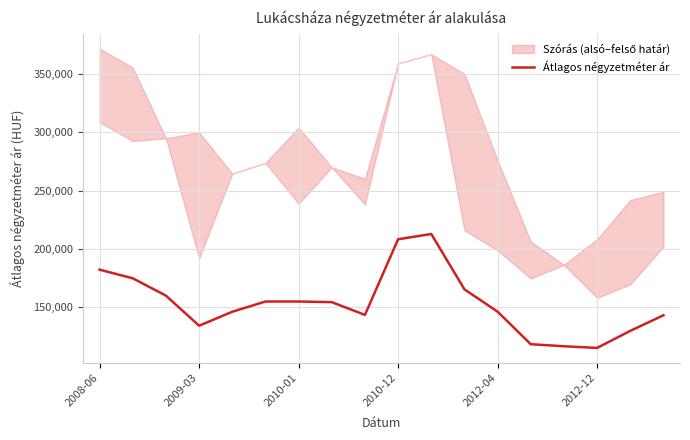

Is this an area chart (filled region under the line)?

No